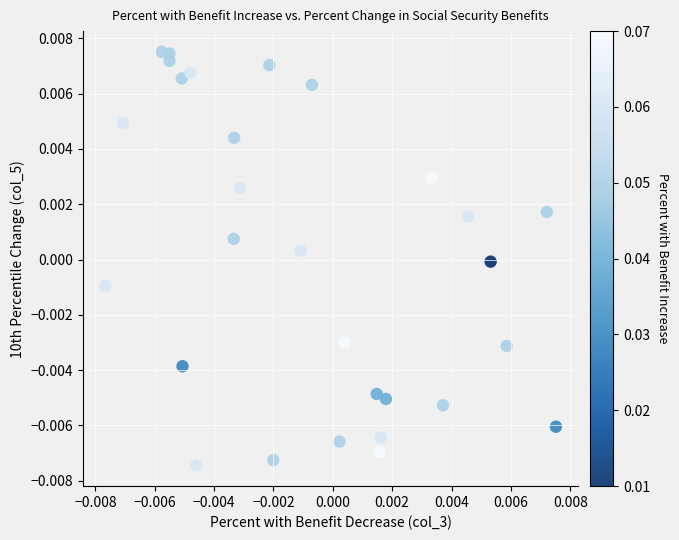

How many data points are displayed?

29